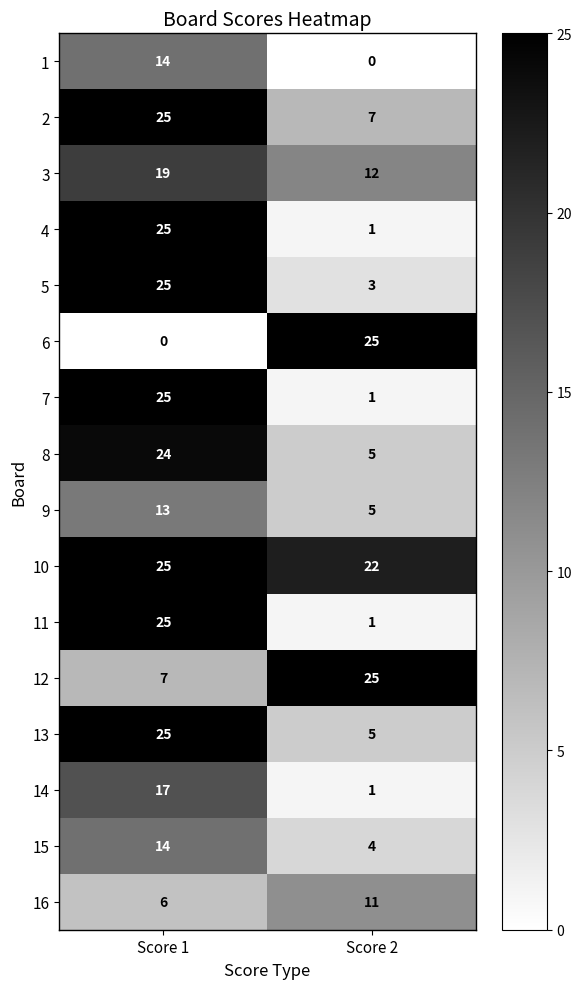

What is the maximum value for 4?

25